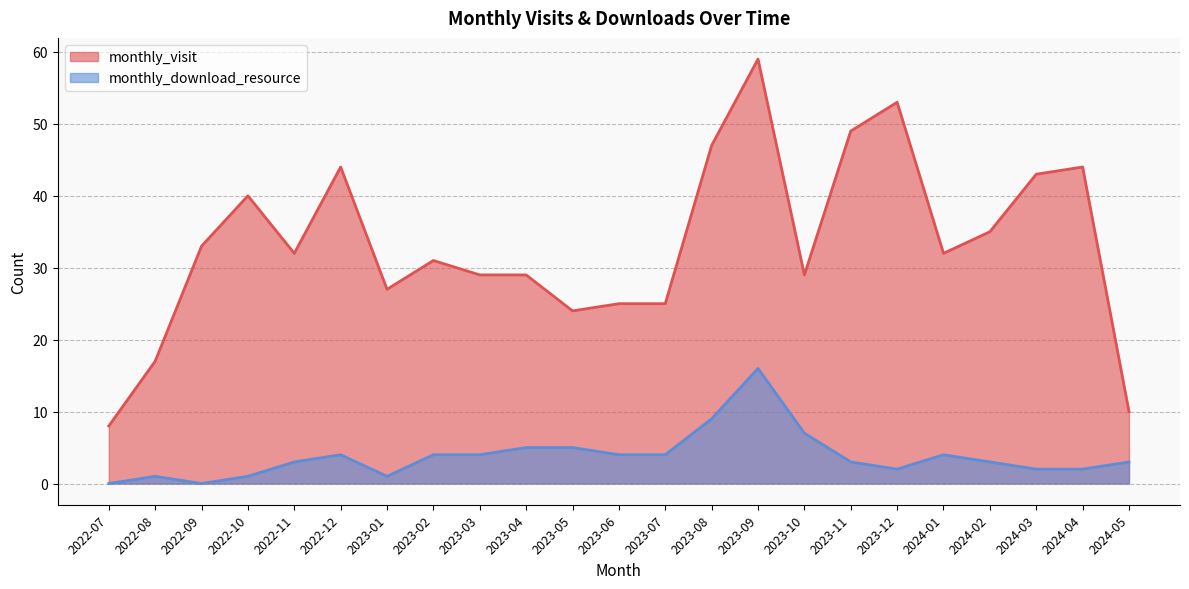

Read the monthly_download_resource value at 2022-11, to the nearest 5.

5